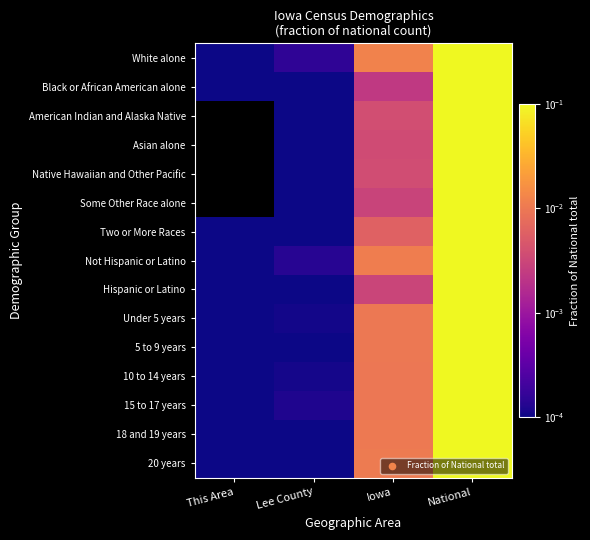

What is the total value across all series at Iowa?

0.1